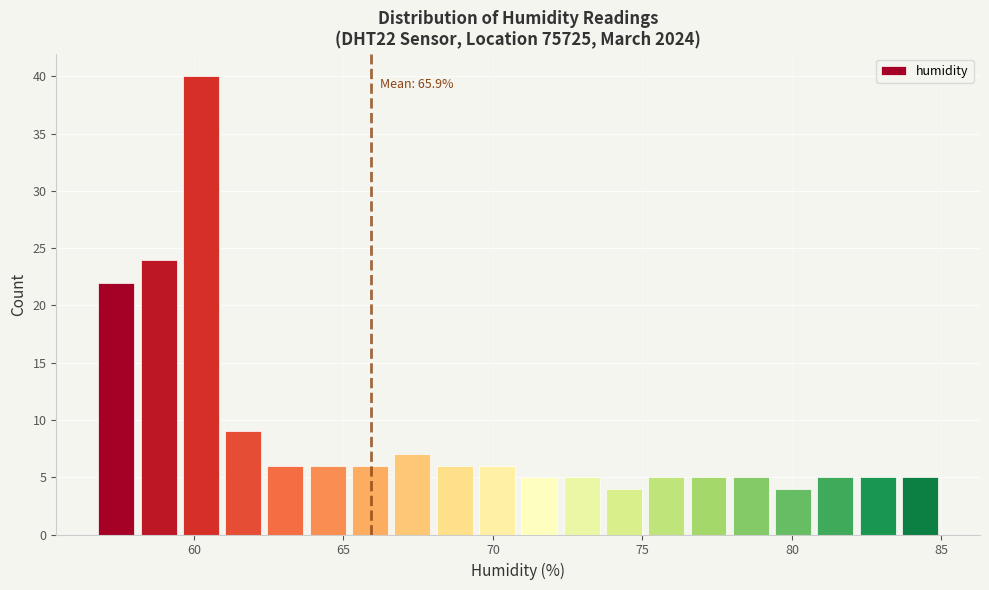

Read against the x-axis, roughly where is the centre of the tallest bar?

60.0